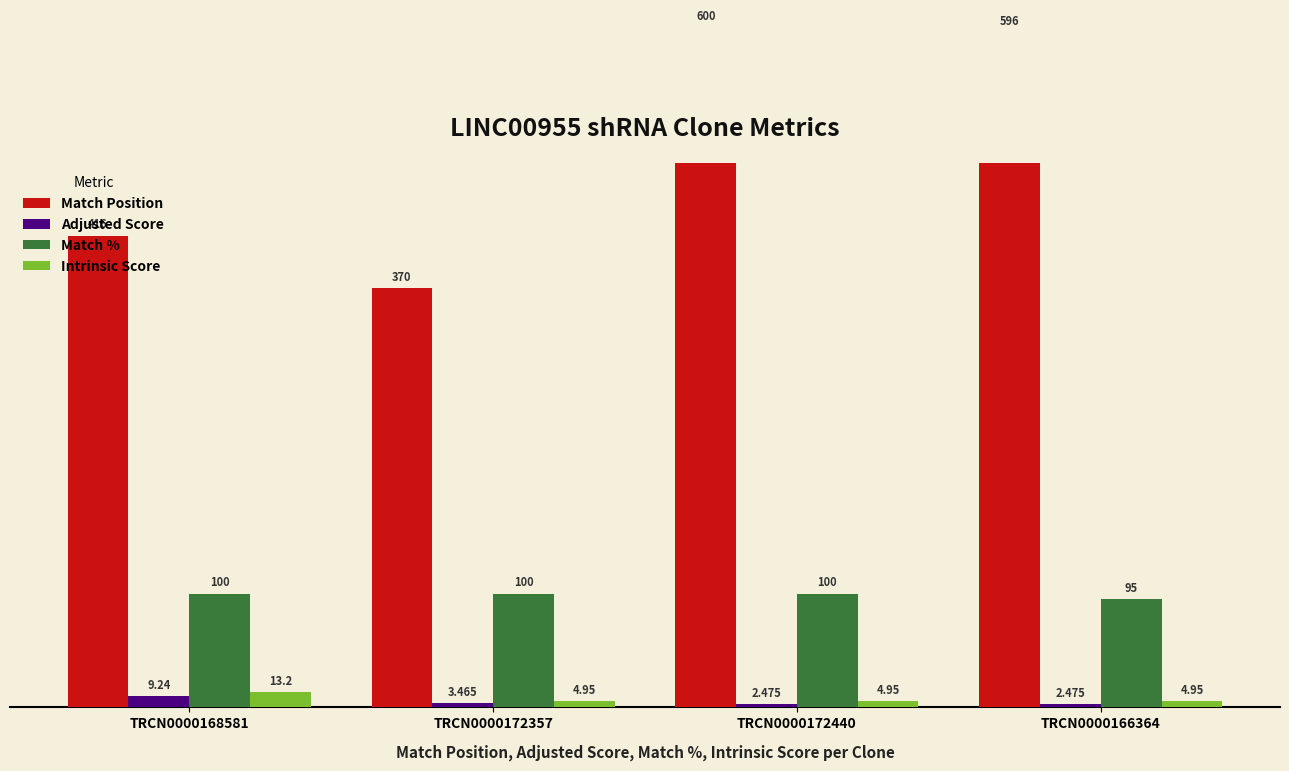

Which series has the largest range (max minus min)?

Match Position